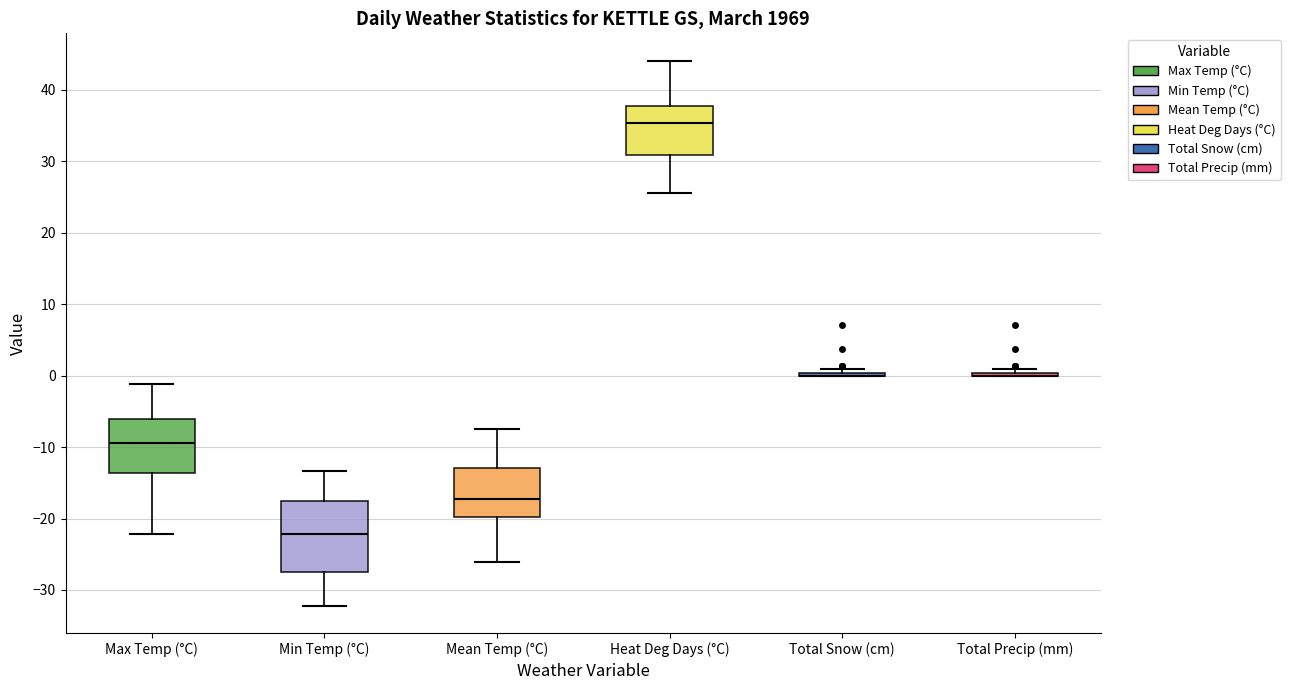

Which box is the tallest, from its lower edge to its upper edge?

Min Temp (°C)